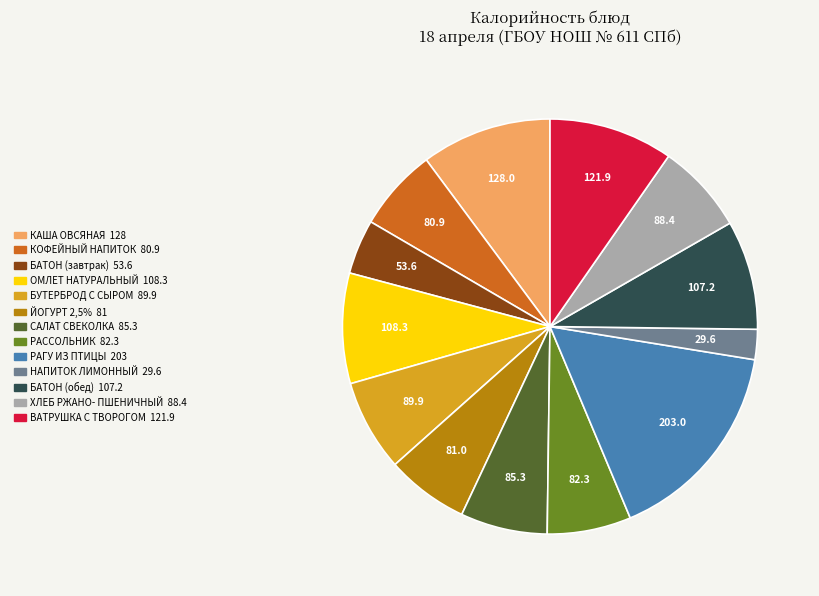

Do САЛАТ СВЕКОЛКА and КАША ОВСЯНАЯ together represent more than half of the pie?

No